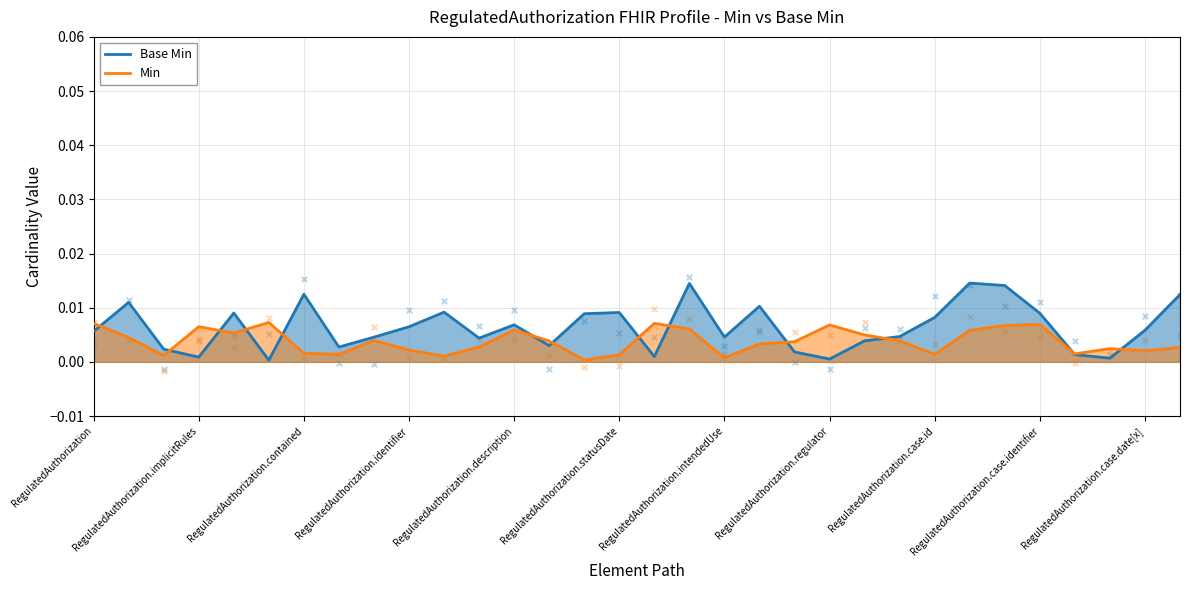

Which series contains the highest Y value?

Base Min